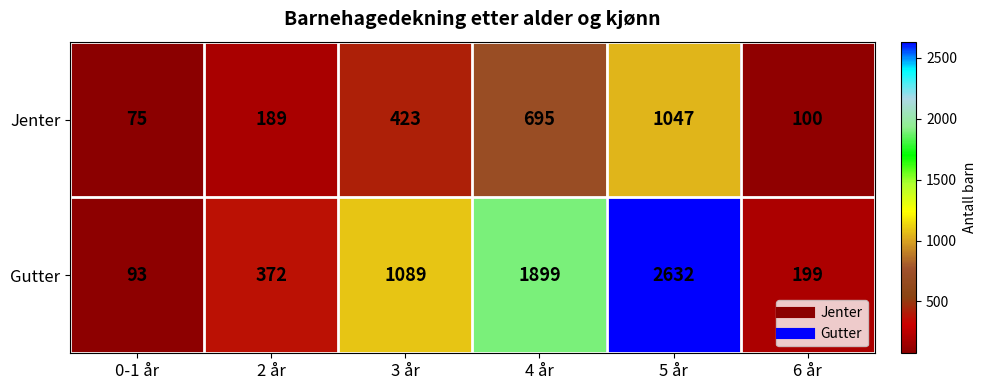

What is the average value of the Gutter series?

1047